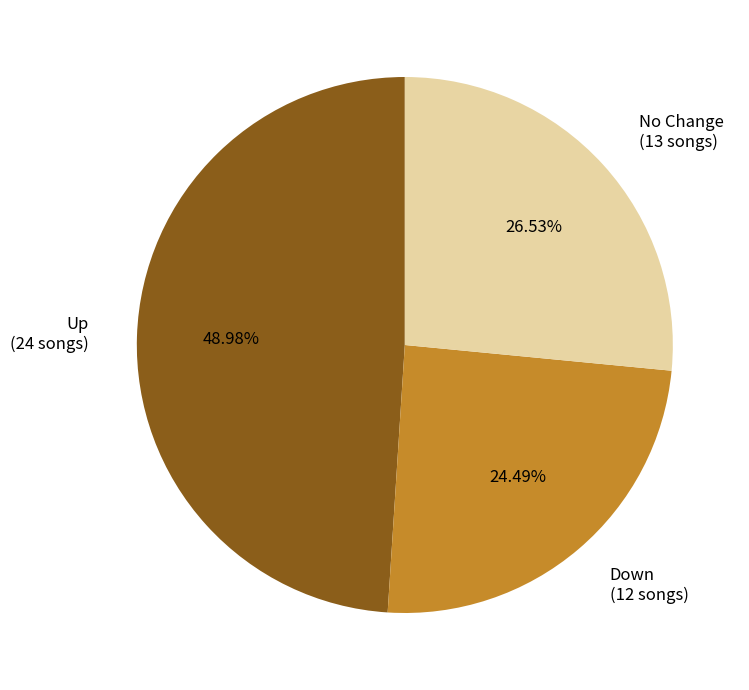

Is there a majority slice in this chart?

No